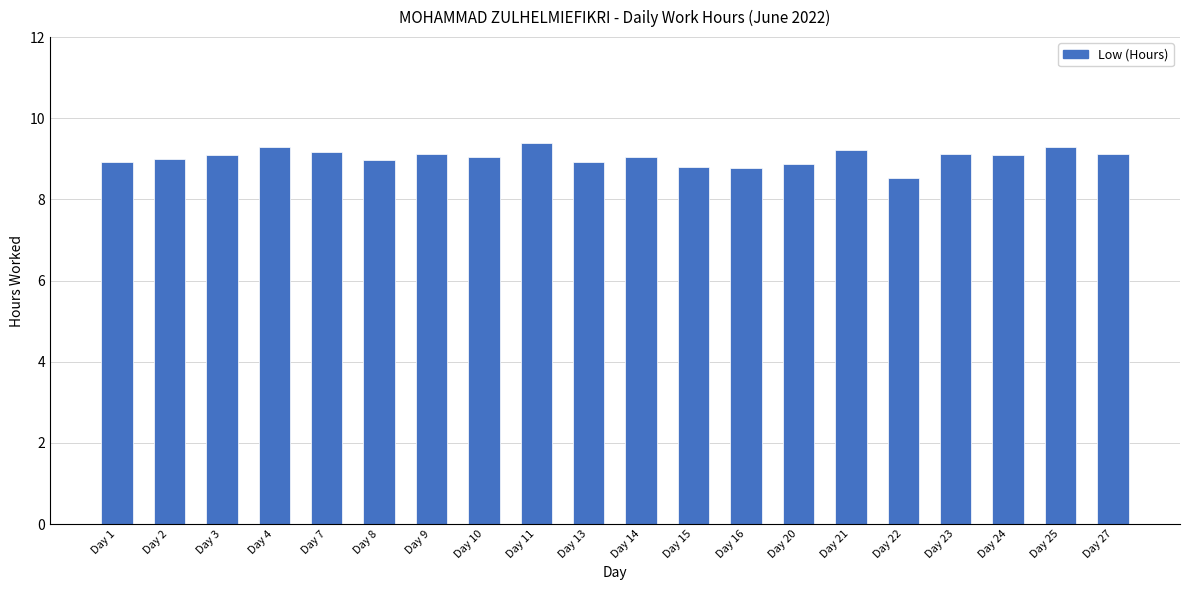

What is the approximate value at Day 1?

8.9